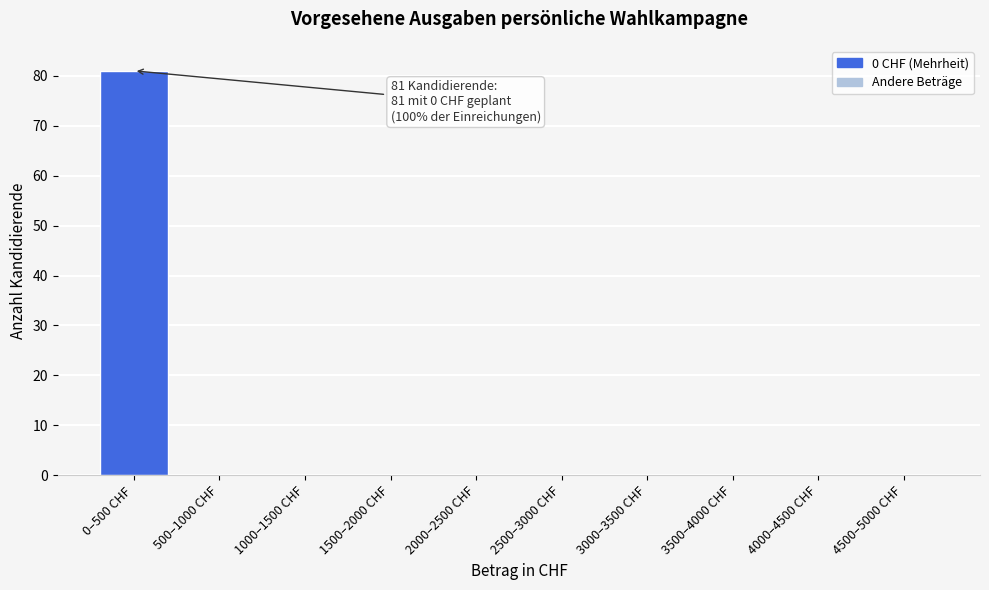

Reading left to right, extract all data points from this chart.

0–500 CHF=81	500–1000 CHF=0	1000–1500 CHF=0	1500–2000 CHF=0	2000–2500 CHF=0	2500–3000 CHF=0	3000–3500 CHF=0	3500–4000 CHF=0	4000–4500 CHF=0	4500–5000 CHF=0